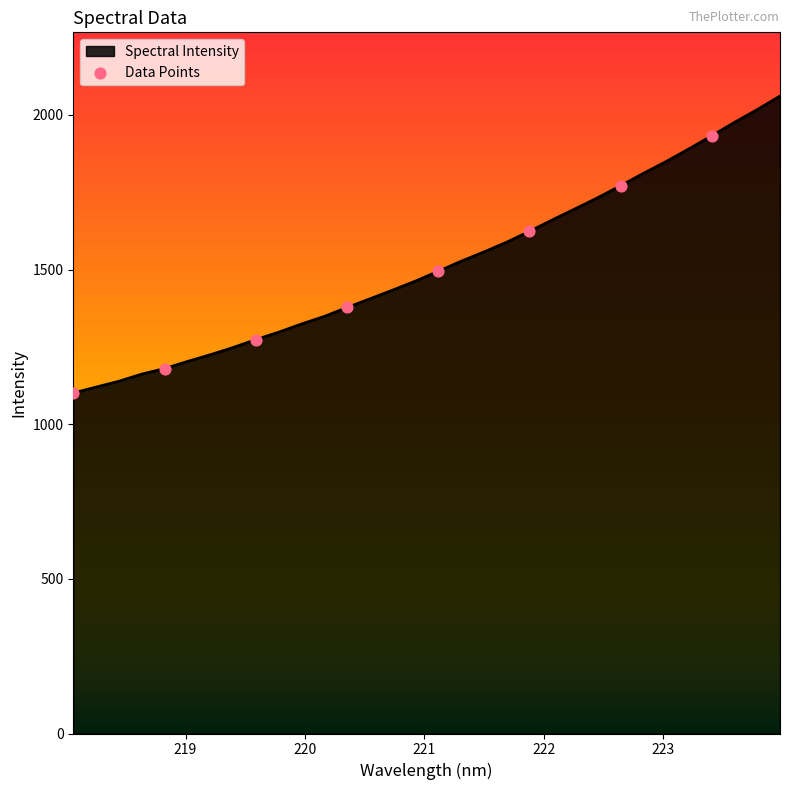

What is the minimum value shown in the chart?

1101.0